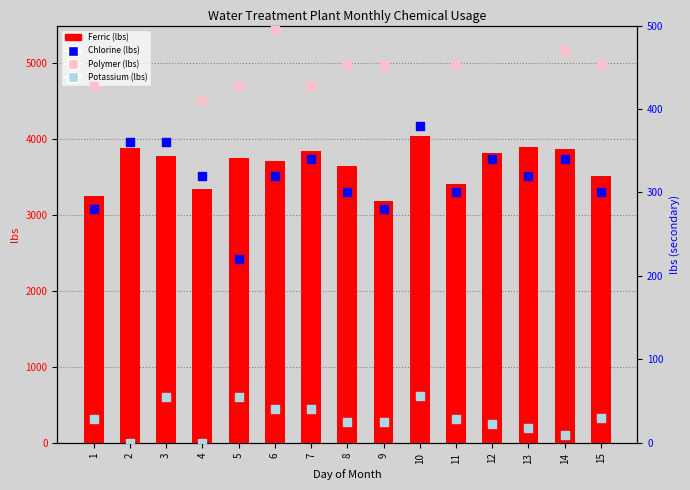

Which series contains the lowest Y value?

Potassium (lbs)